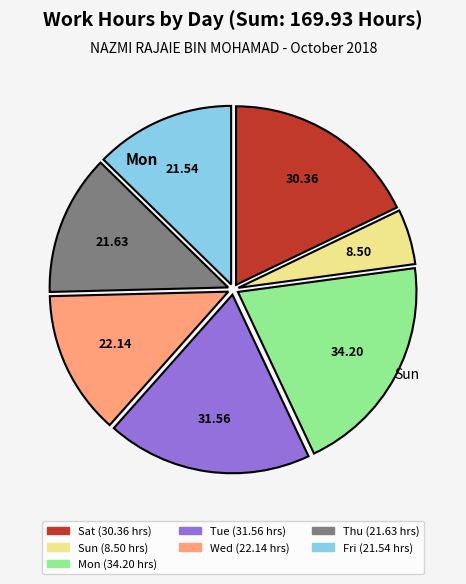

Is there any slice that represents more than half of the pie?

No